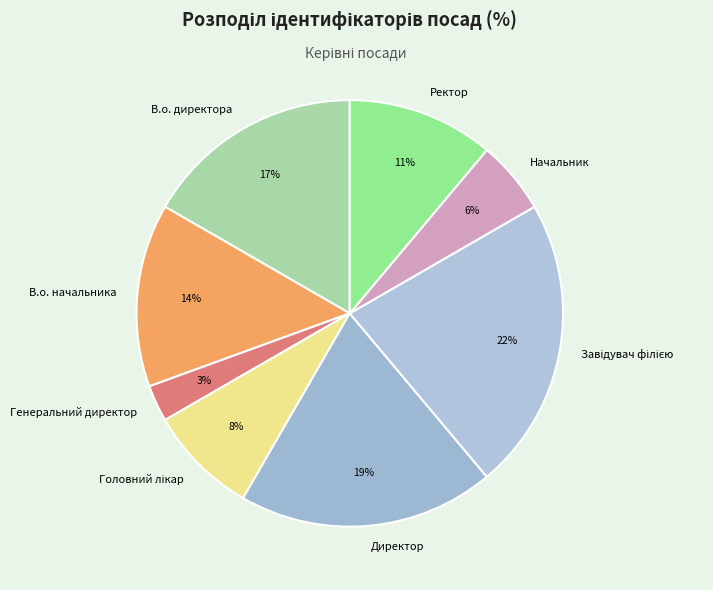

How many slices are in this pie chart?

8